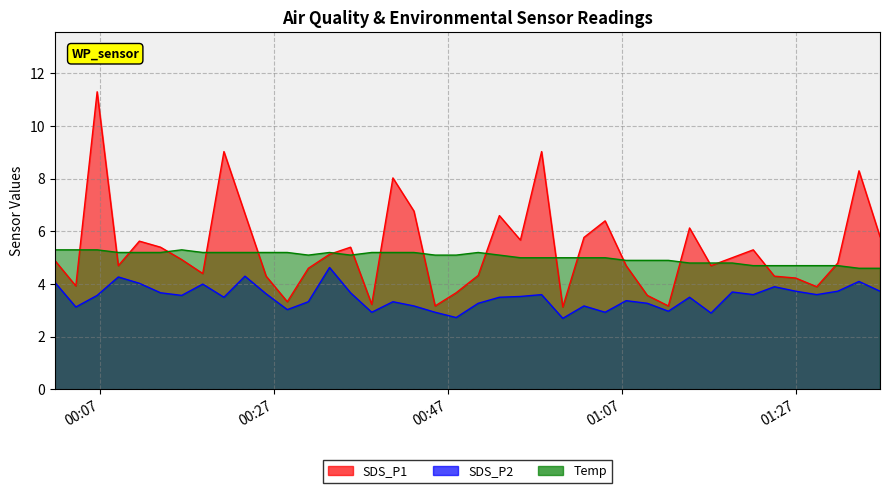

List the series in order of their peak value, highest first.

SDS_P1, Temp, SDS_P2